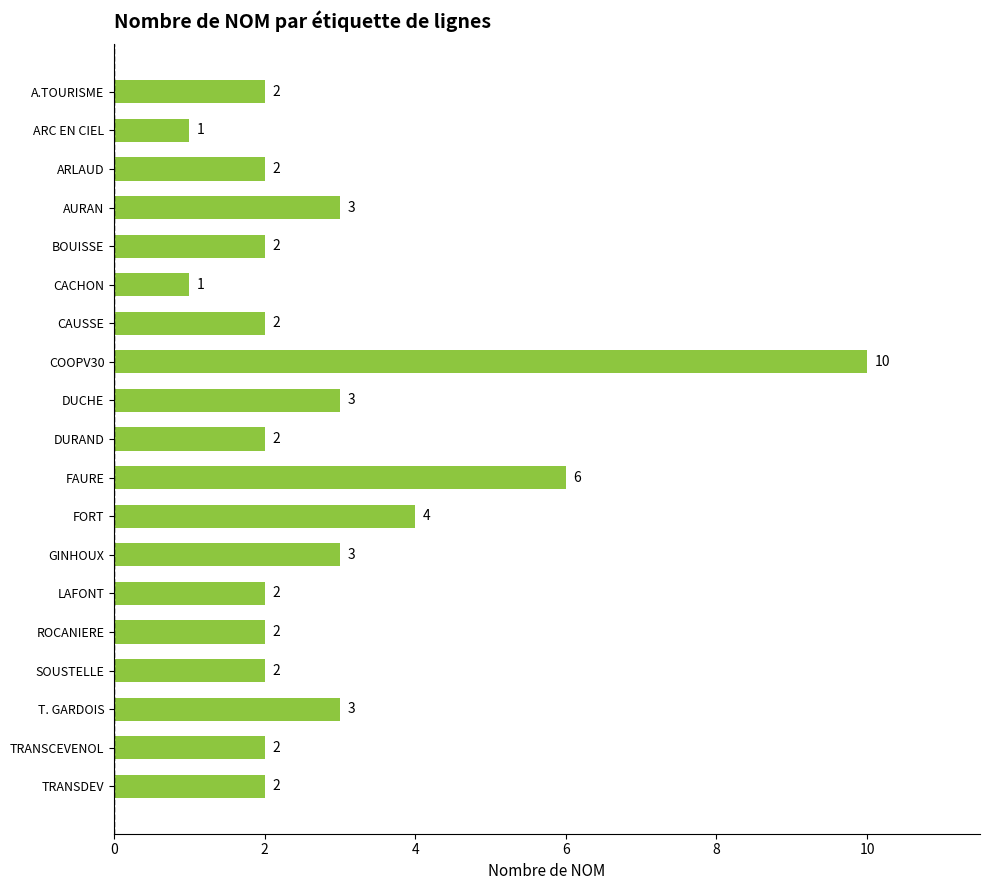

What is the ratio of the value at LAFONT to the value at A.TOURISME?

1.0